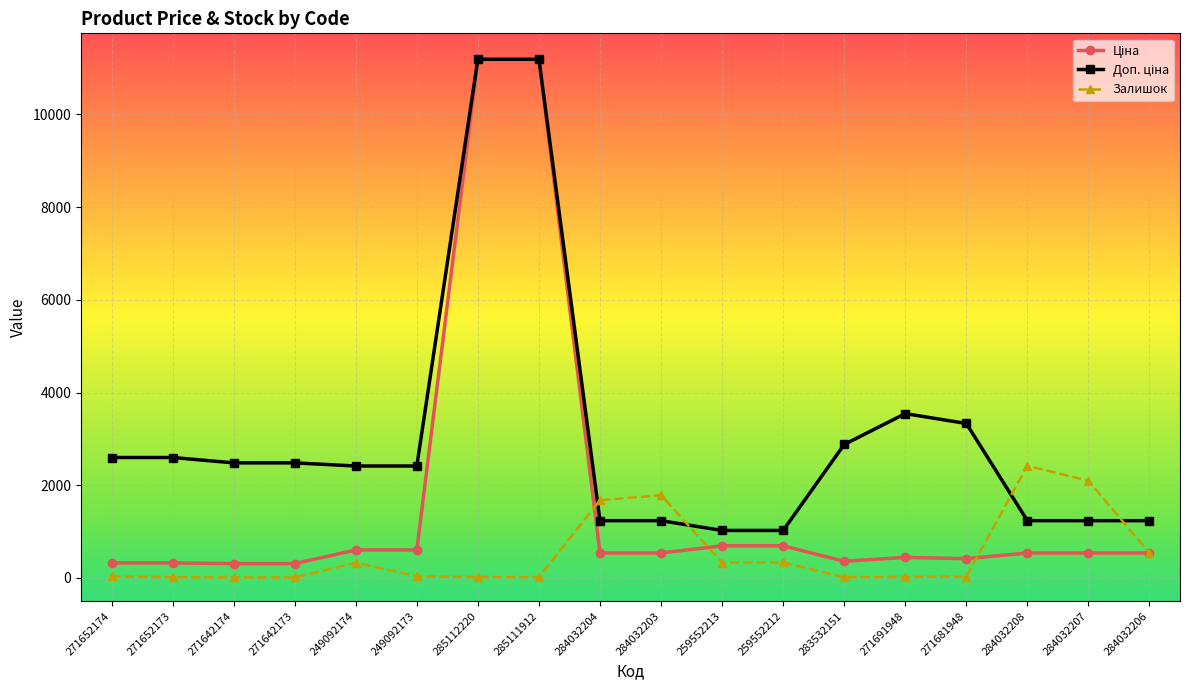

True or false: Залишок has more than 0 points higher than both neighbors.

True